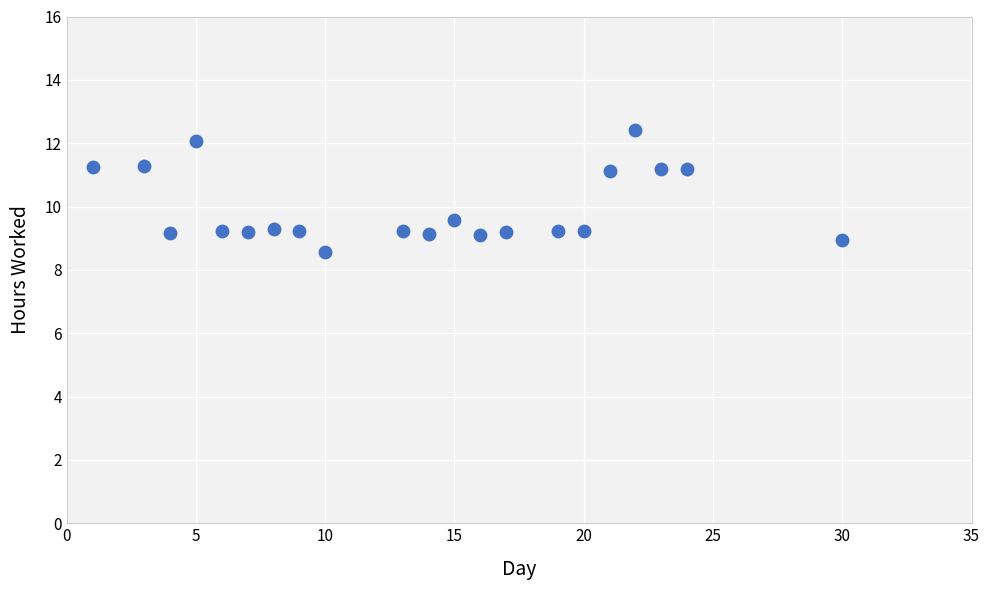

What is the range of X values (max minus min)?

29.0